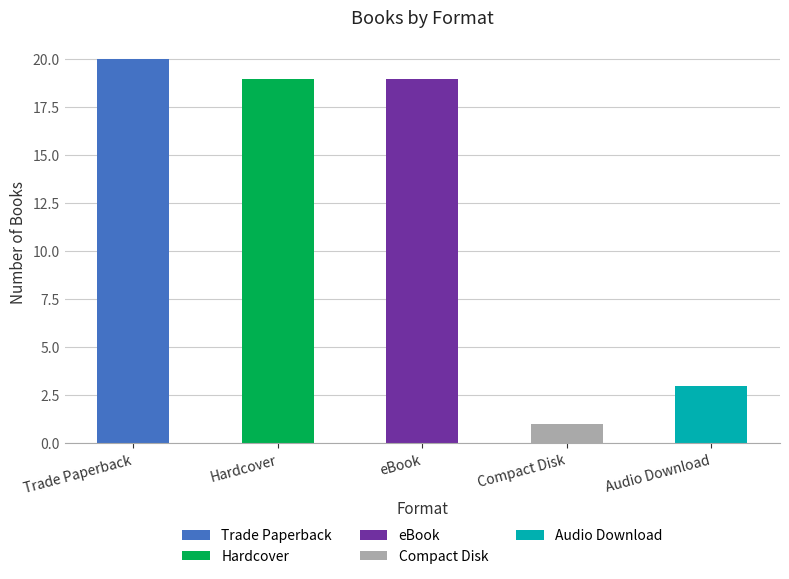

At which label is eBook closest to 7?

Hardcover